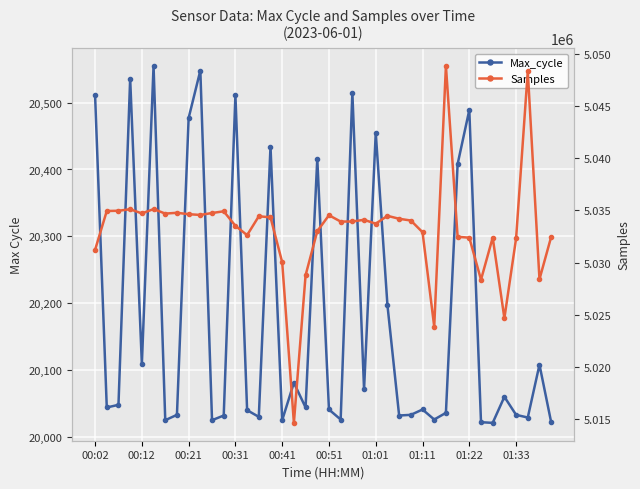

At how many categories does at least one series exceed 3469657?

40